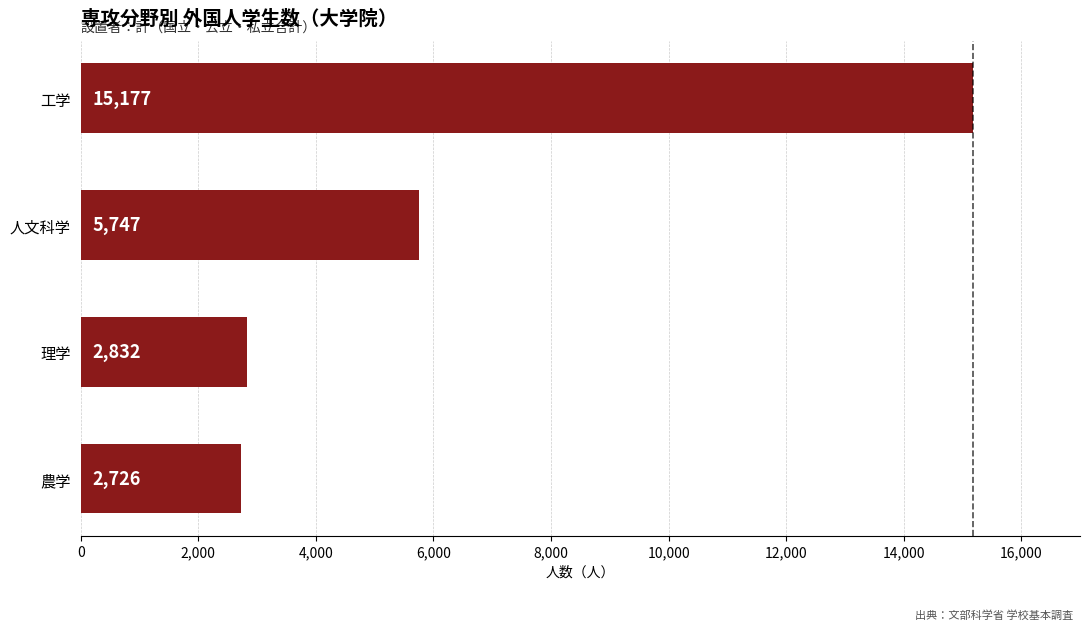

Between 理学 and 工学, which is larger?

工学